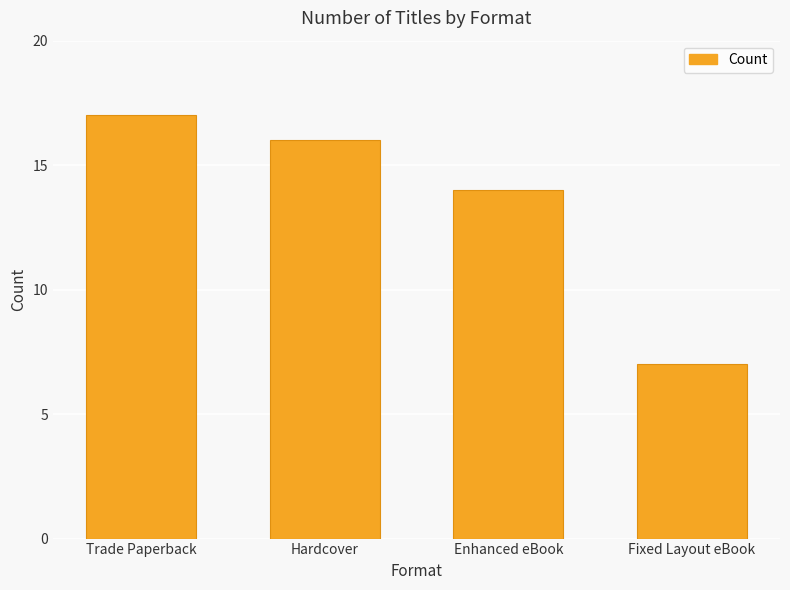

Count the values in the range 14 to 17.

3